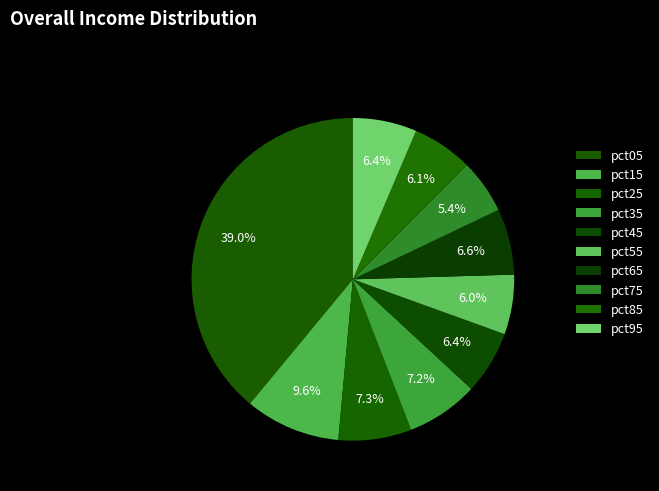

To the nearest percent, what percentage of the pie is pct75?

5%